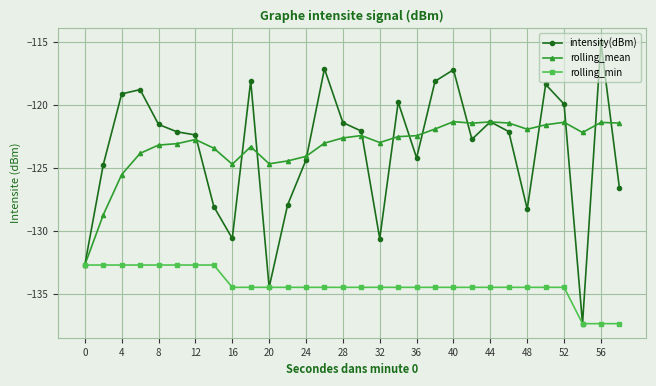

What is the highest value of the rolling_min series?

-132.7